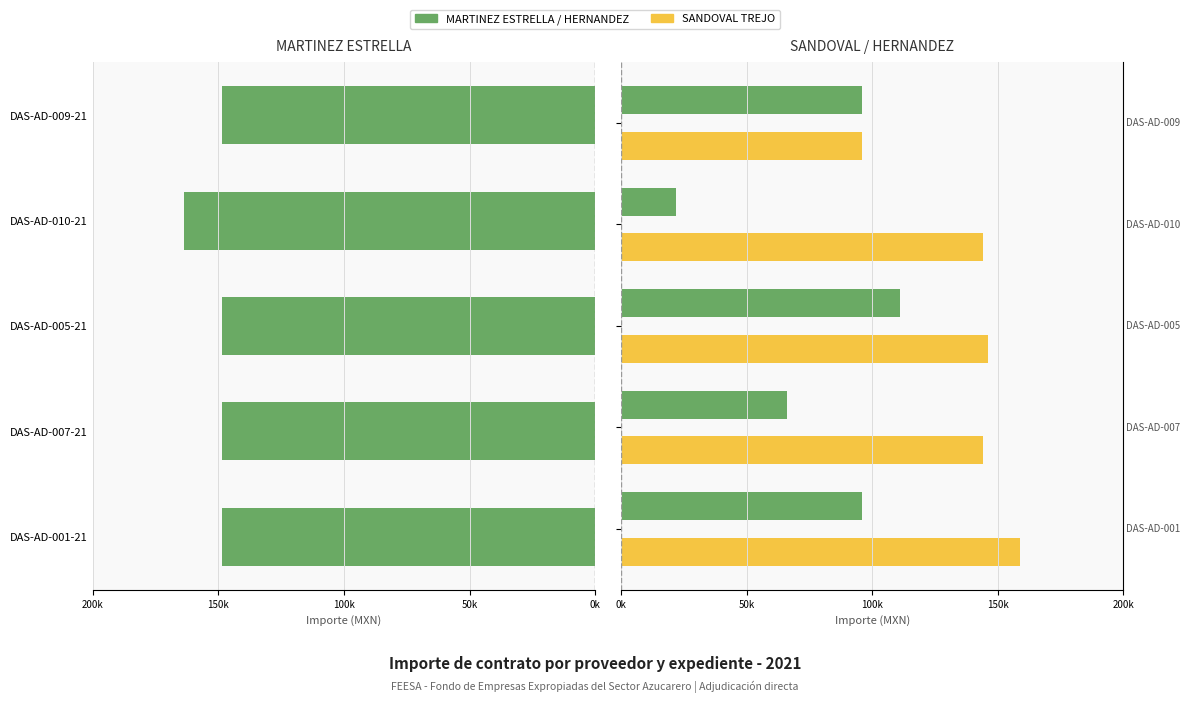

At how many categories does at least one series exceed 40834?

5